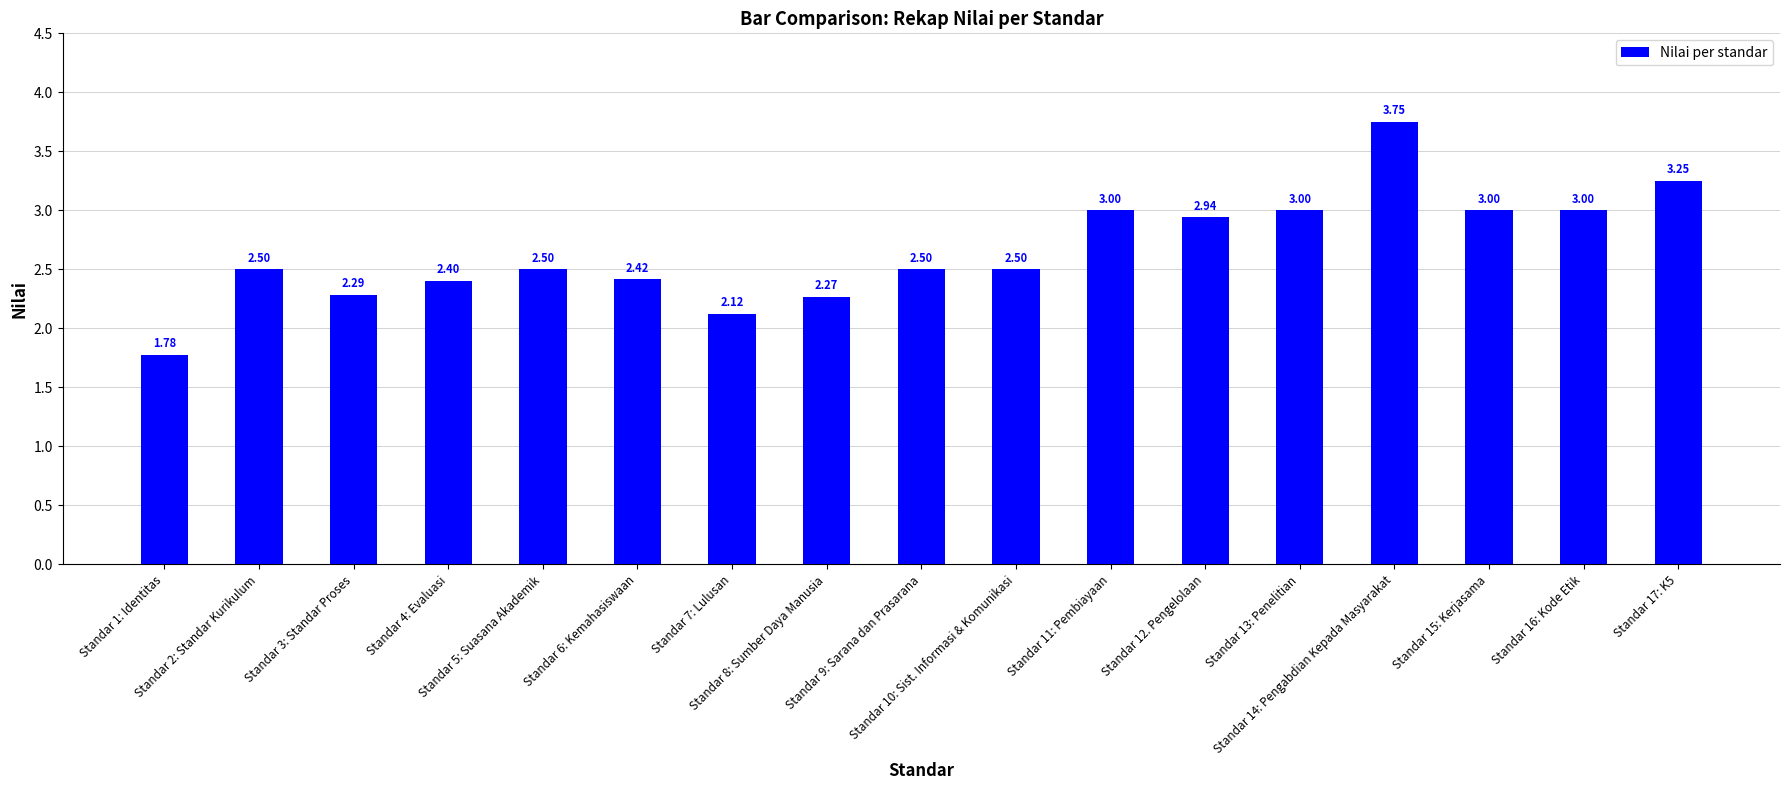

What is the difference between the maximum and minimum values?

2.0